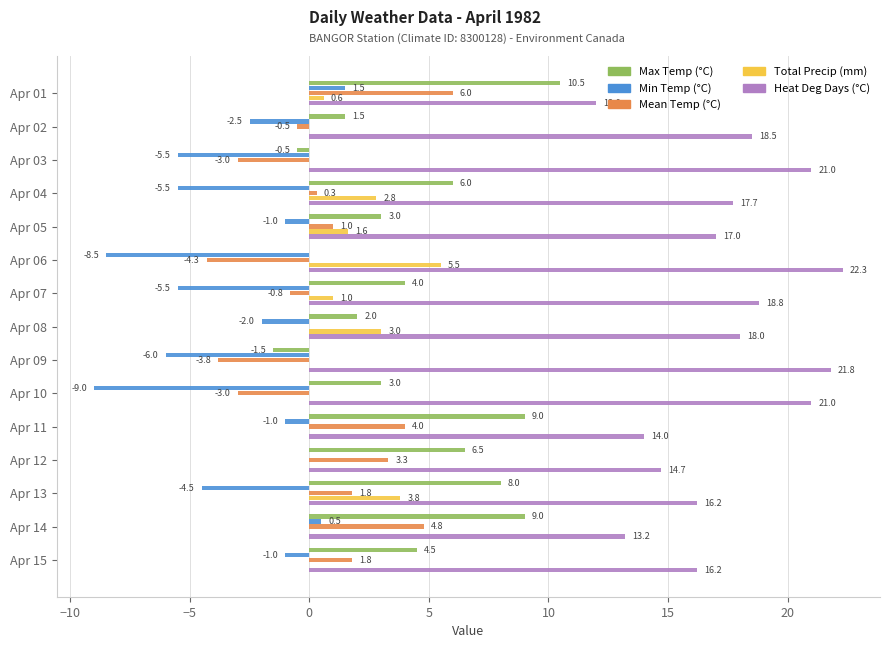

At which label is Mean Temp (°C) closest to 0?

Apr 08